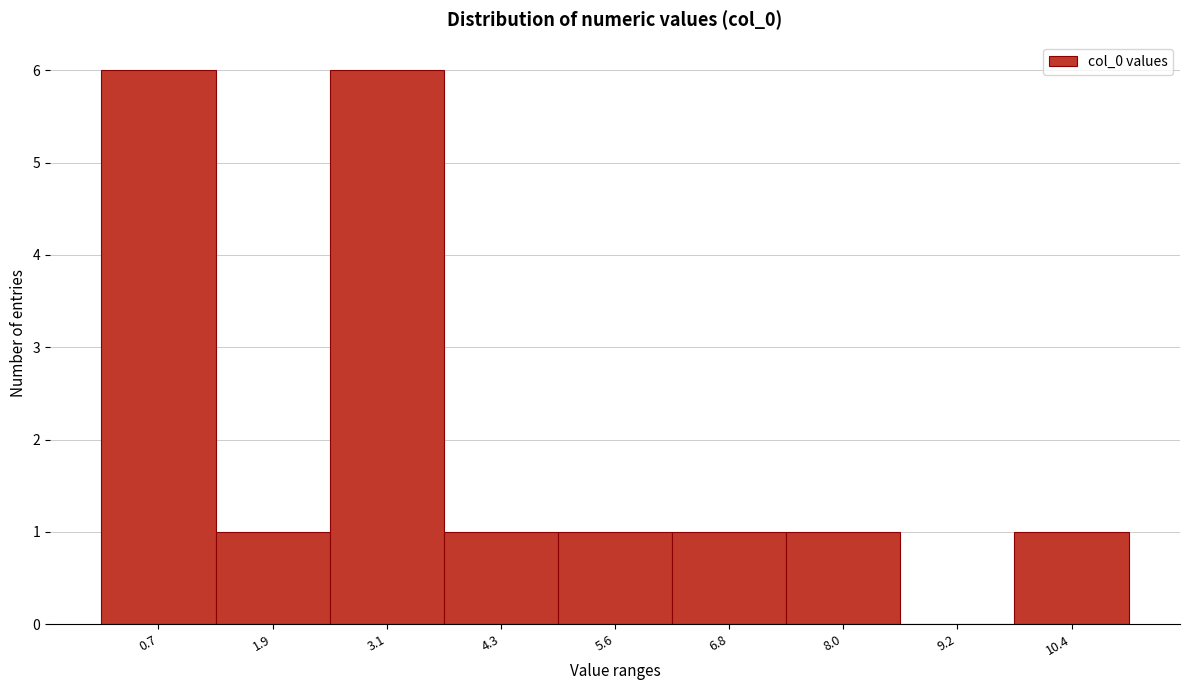

Reading left to right, list all the values displayed in this chart.

0.7=6	1.9=1	3.1=6	4.3=1	5.6=1	6.8=1	8.0=1	9.2=0	10.4=1